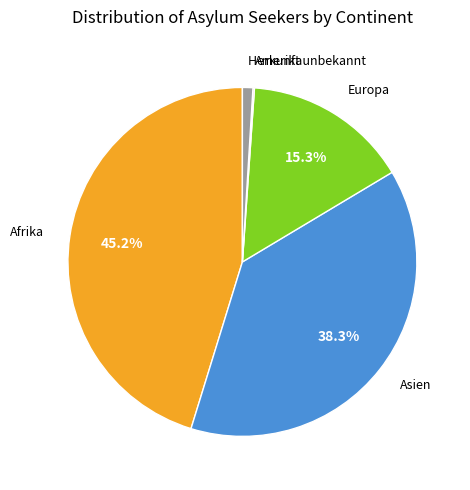

Does any single category account for the majority?

No